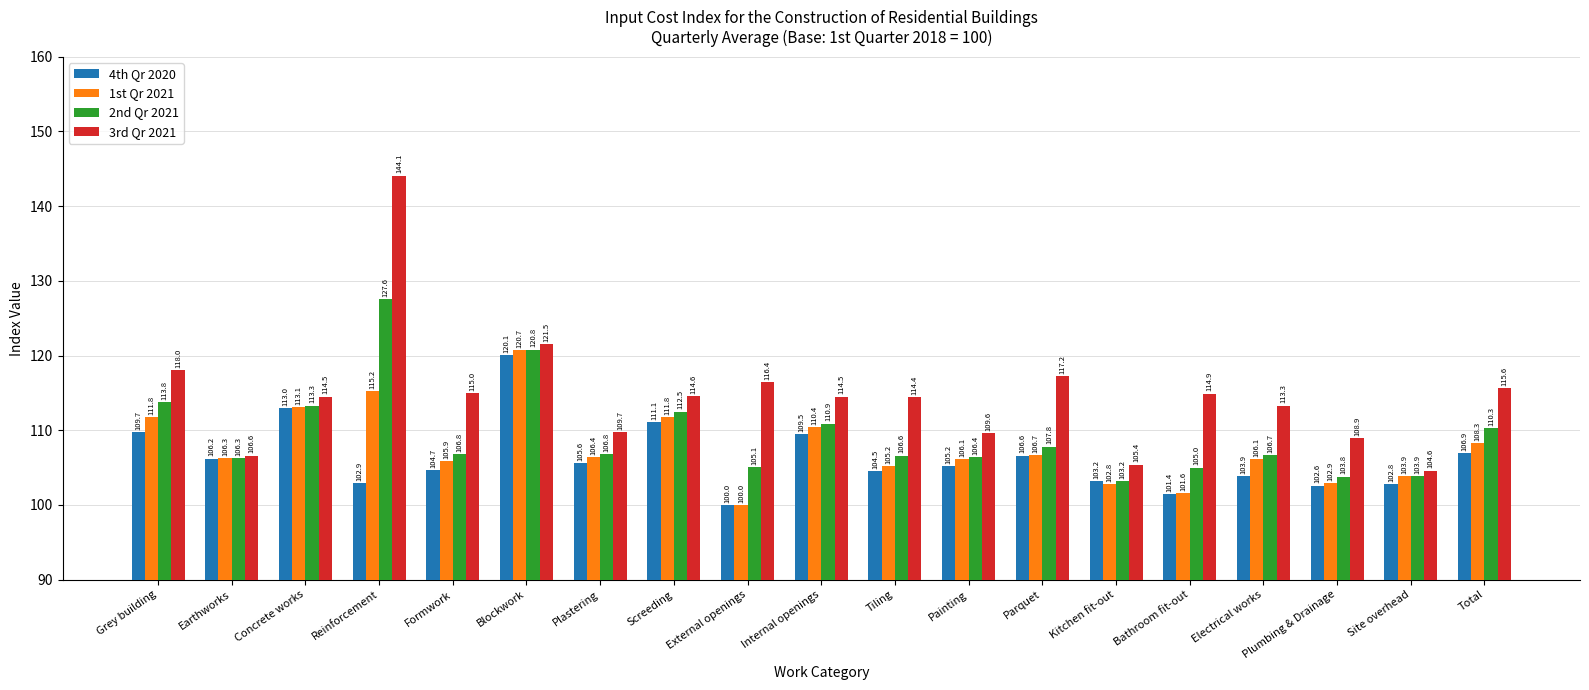

List the series in order of their overall mean, lowest first.

4th Qr 2020, 1st Qr 2021, 2nd Qr 2021, 3rd Qr 2021